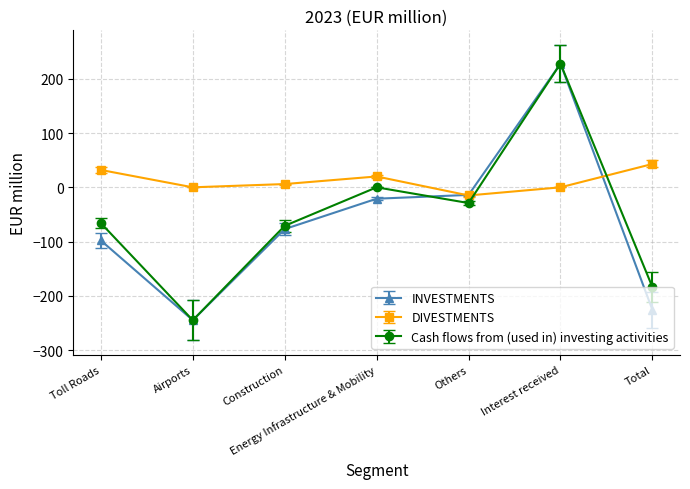

The DIVESTMENTS series shows 43 at Total. True or false?

True